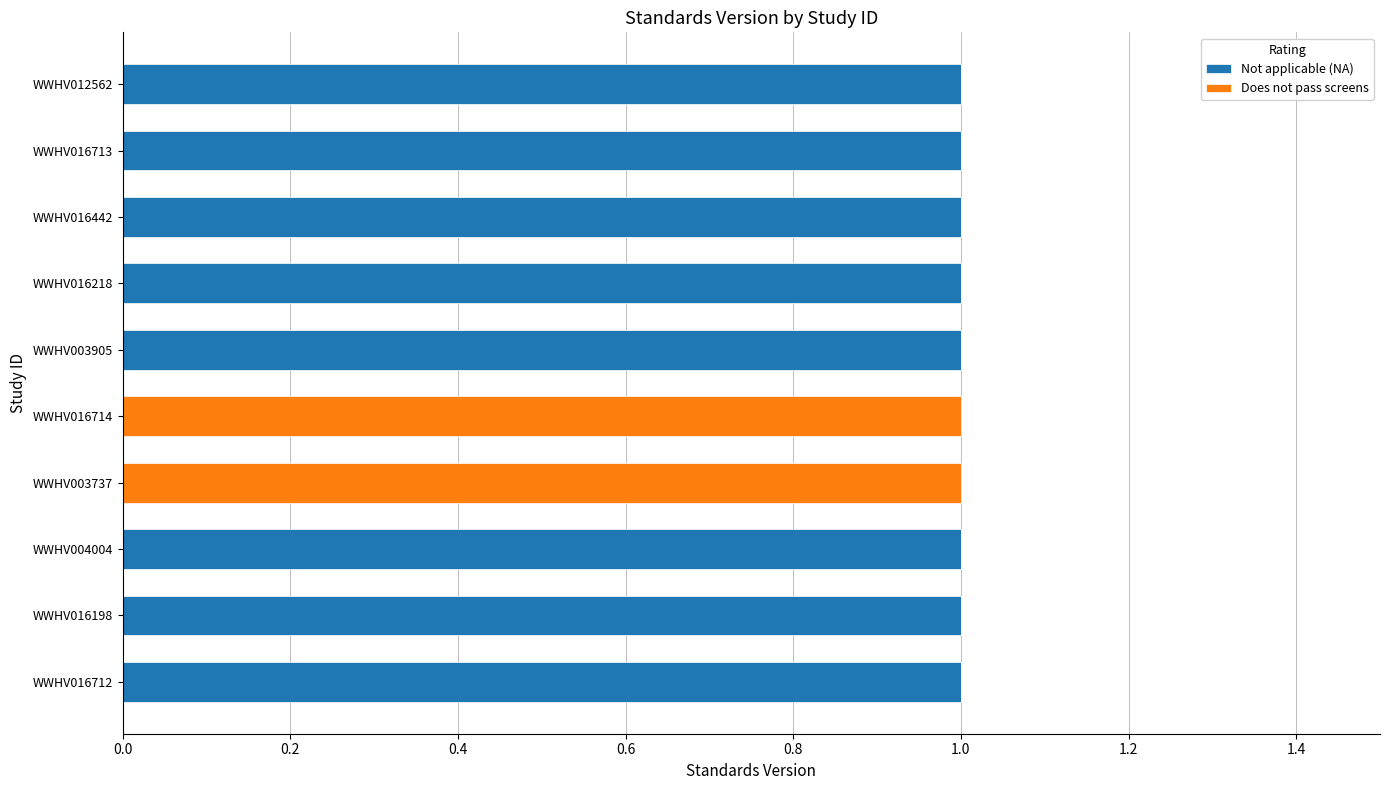

What is the sum of all Not applicable (NA) values?

8